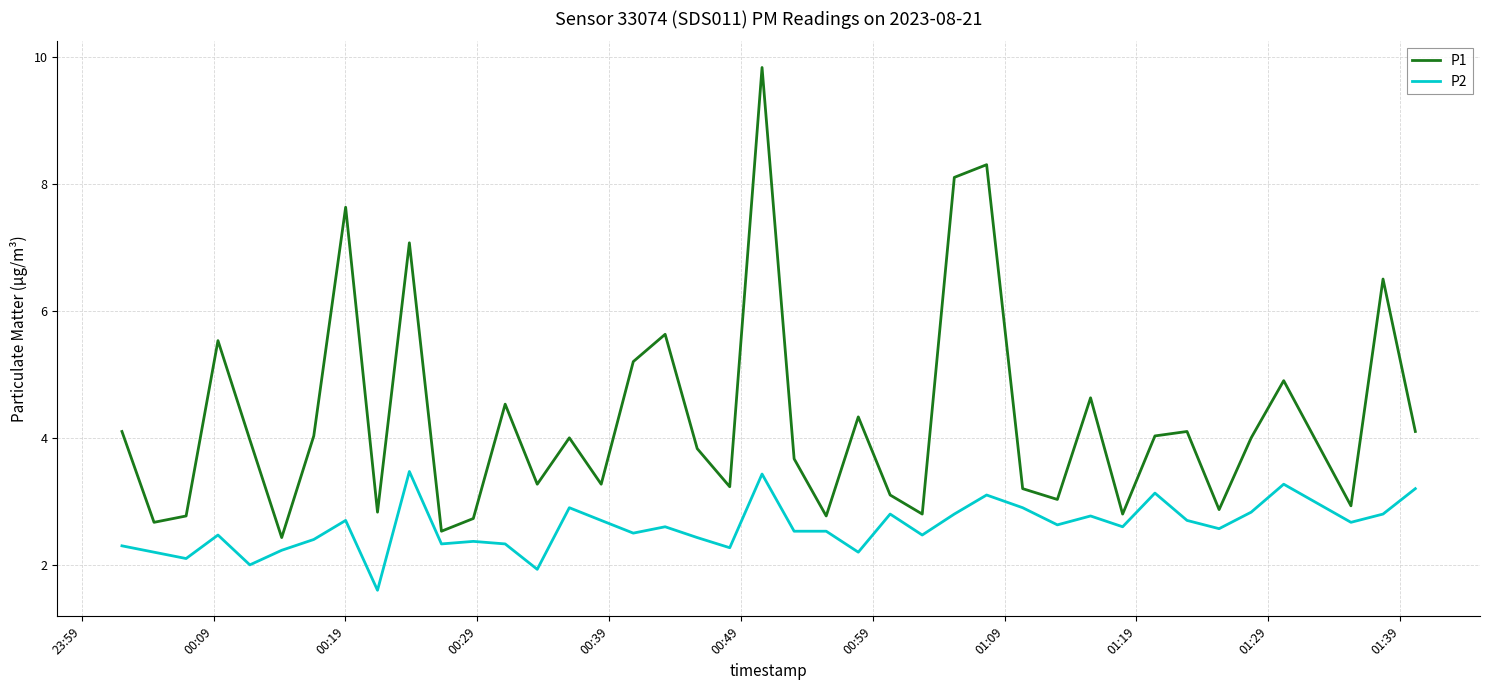

Which series has the largest total across all categories?

P1